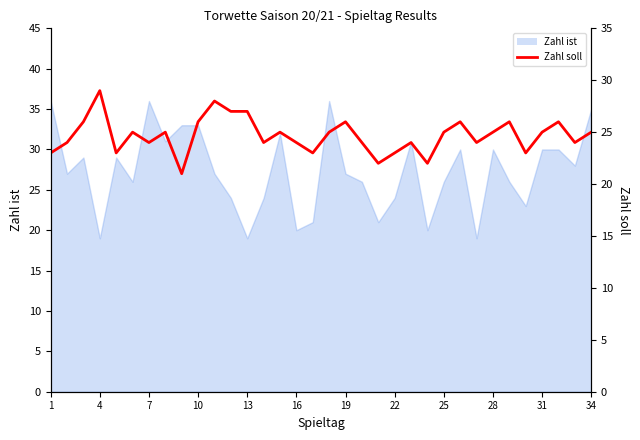

What is the smallest value displayed?

21